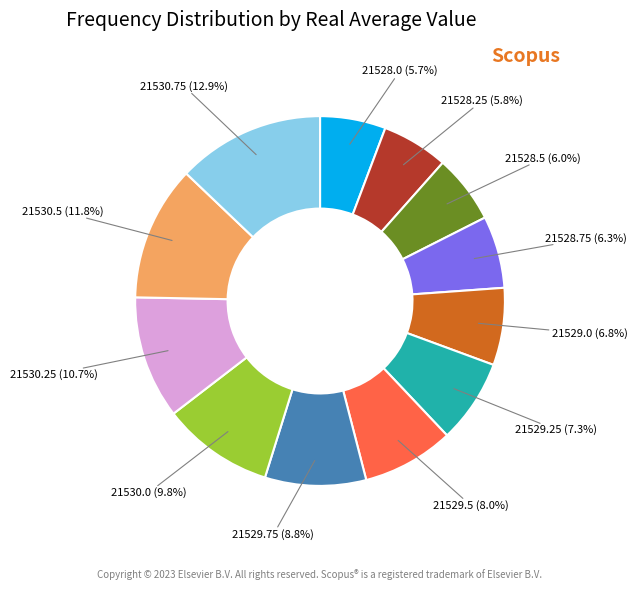

Is it true that 21530.25 is 23% of the pie?

False